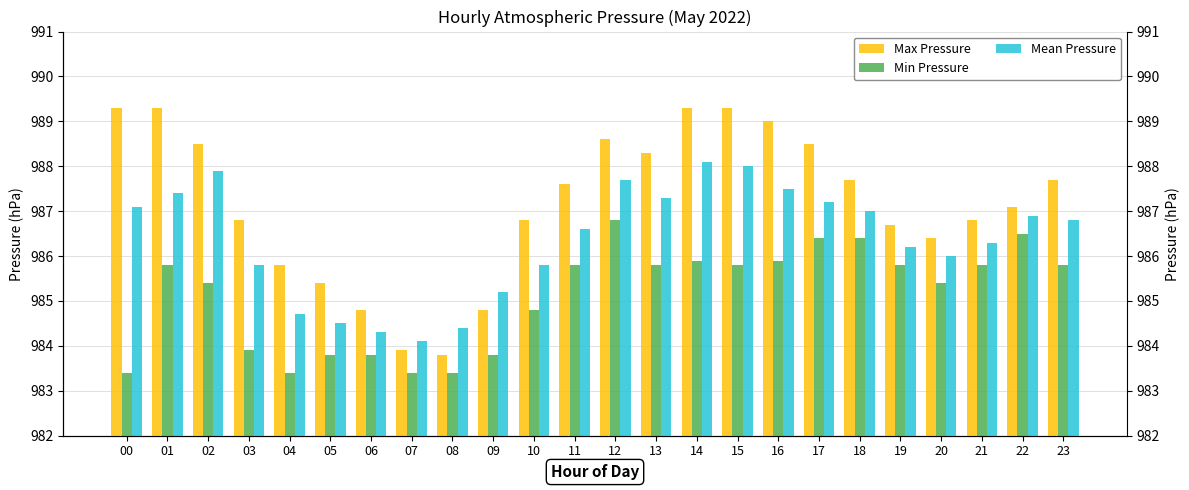

What is the difference between the second highest and minimum values in the Max Pressure series?

5.5